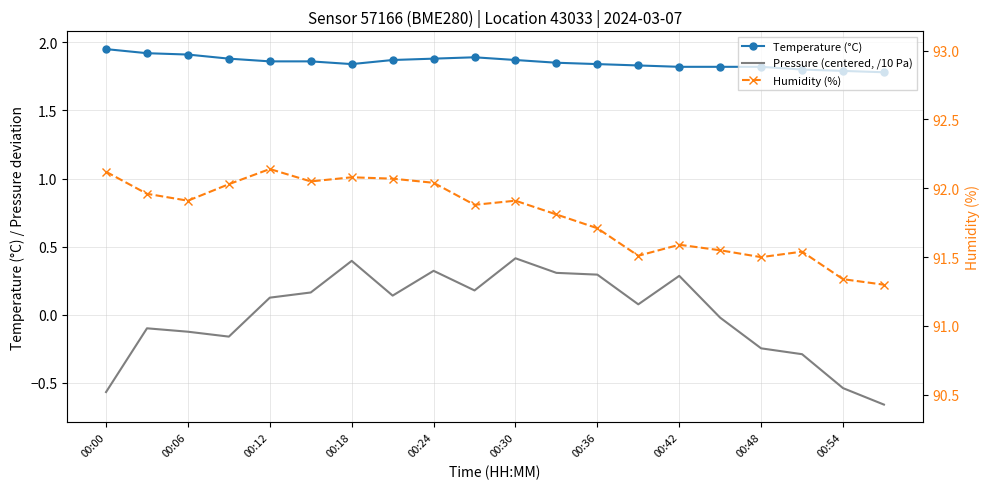

True or false: Humidity (%) and Pressure (centered, /10 Pa) cross at least once.

False